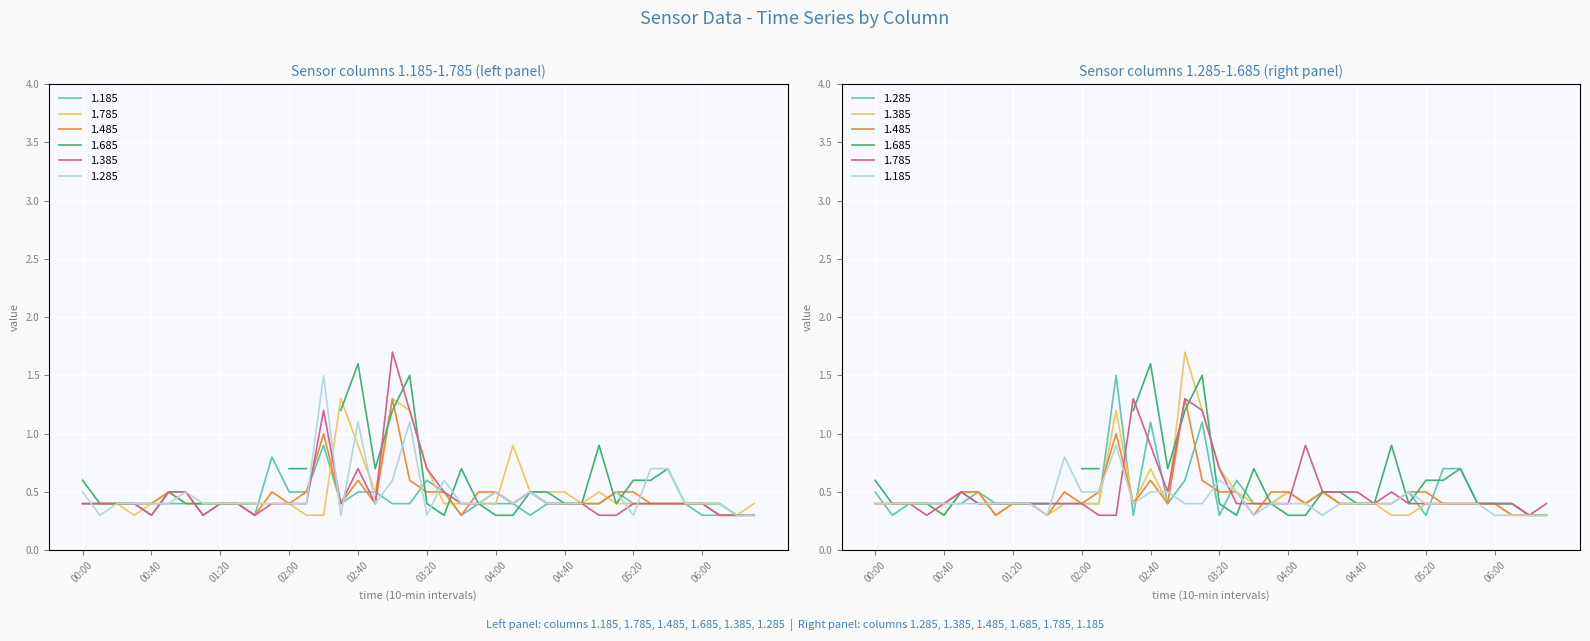

The 1.185 series shows 0.4 at 00:10. True or false?

True